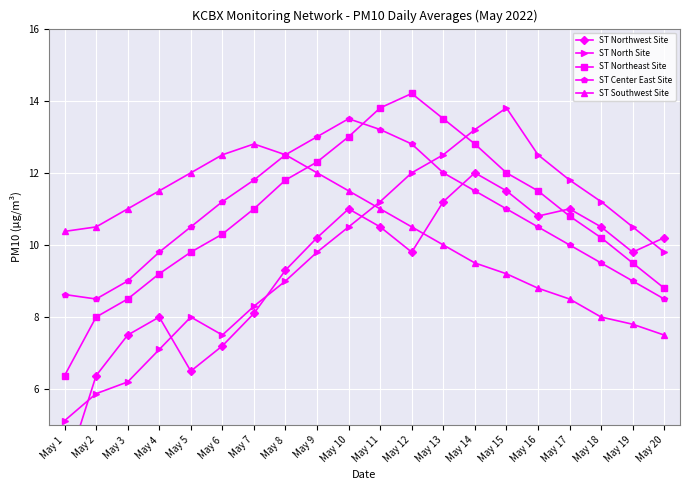

What is the maximum value for ST Northwest Site?

12.0